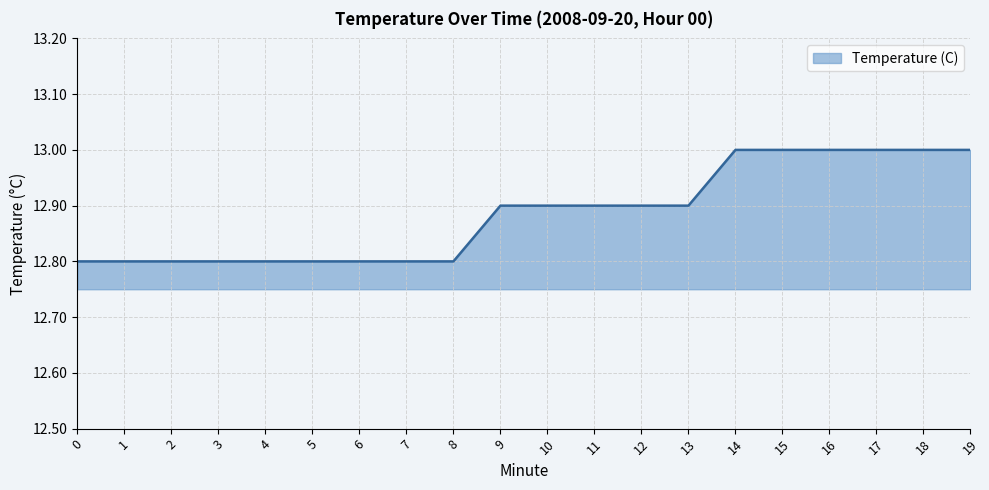

What is the ratio of the value at 5 to the value at 18?

1.0